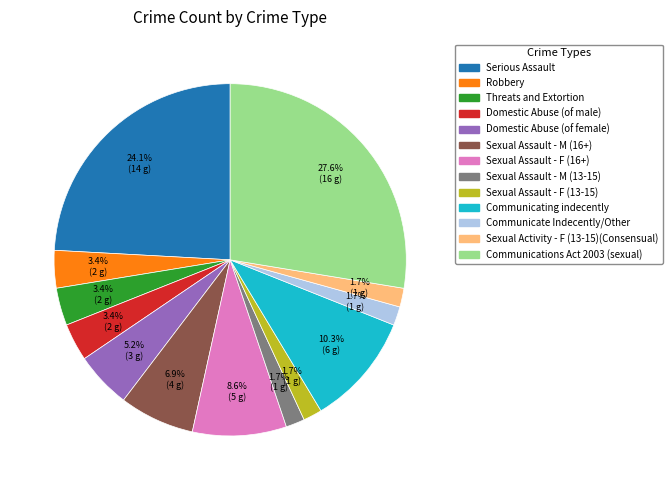

The Serious Assault slice represents 38% of the pie. True or false?

False